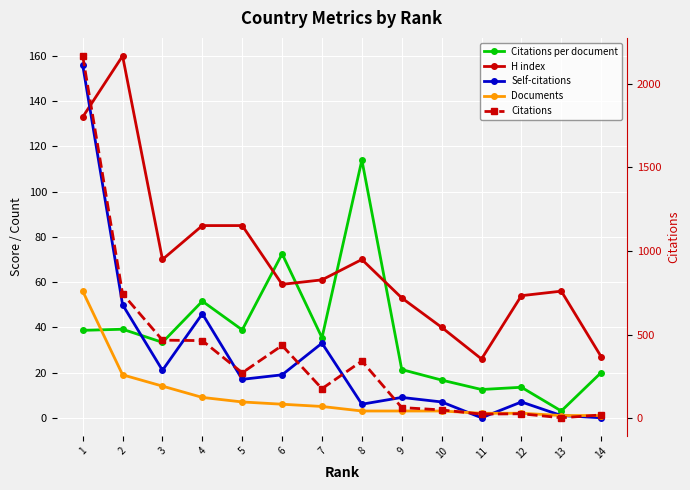

At 3, list the series in order from largest to smallest.

Citations, H index, Citations per document, Self-citations, Documents